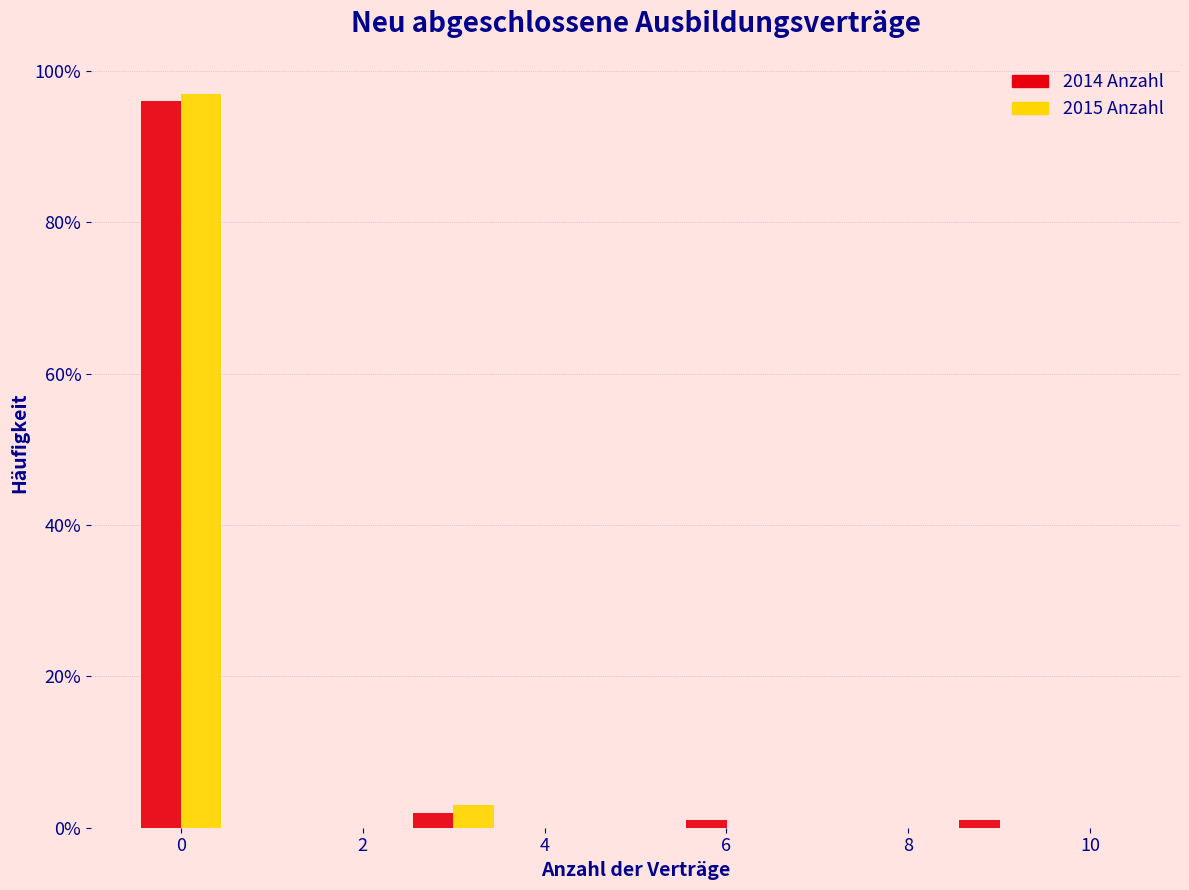

Reading left to right, list every range on the x-axis with the height of the bar of each series over it. Neither the bar edges nor the heights are printed on the chart, so give them approximately, as read against the axes.

-0.5 to 0.5: 2014 Anzahl=96	2015 Anzahl=98
0.5 to 1.5: 2014 Anzahl=0	2015 Anzahl=0
1.5 to 2.5: 2014 Anzahl=0	2015 Anzahl=0
2.5 to 3.5: 2014 Anzahl=2	2015 Anzahl=4
3.5 to 4.5: 2014 Anzahl=0	2015 Anzahl=0
4.5 to 5.5: 2014 Anzahl=0	2015 Anzahl=0
5.5 to 6.5: 2014 Anzahl=under 2	2015 Anzahl=0
6.5 to 7.5: 2014 Anzahl=0	2015 Anzahl=0
7.5 to 8.5: 2014 Anzahl=0	2015 Anzahl=0
8.5 to 9.5: 2014 Anzahl=under 2	2015 Anzahl=0
9.5 to 10.5: 2014 Anzahl=0	2015 Anzahl=0